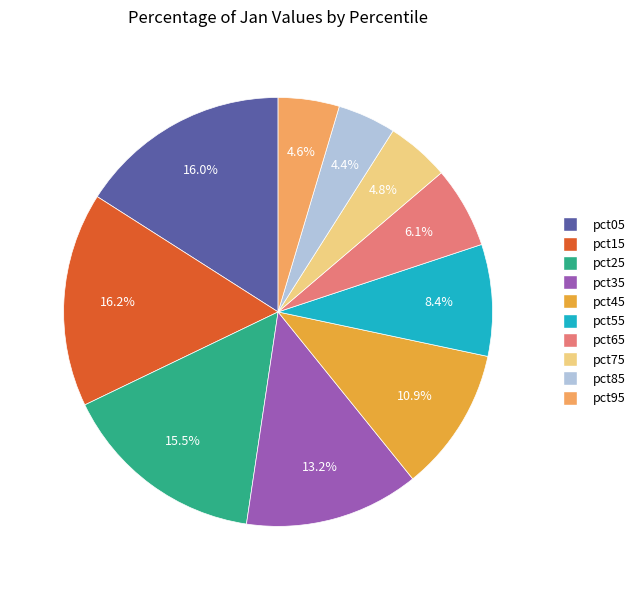

Combined, what portion of the pie is pct65 and pct45?

17.0%